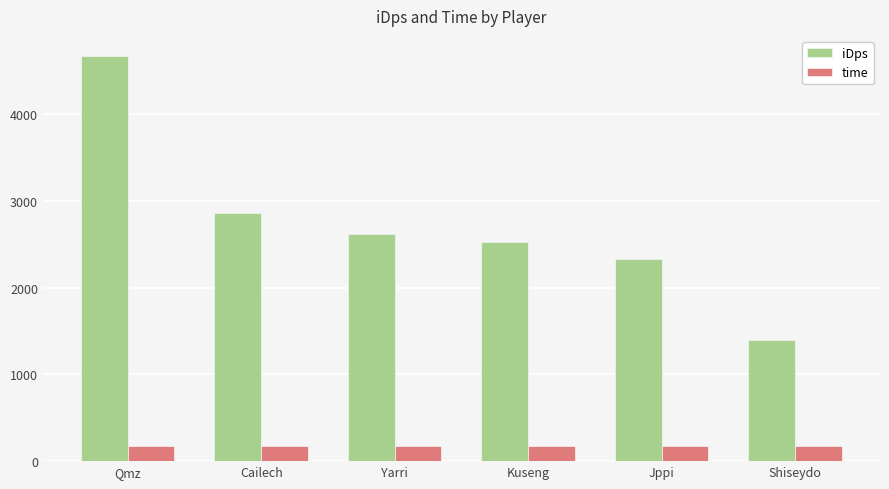

What is the sum of the iDps values at Kuseng and Cailech?

5388.9